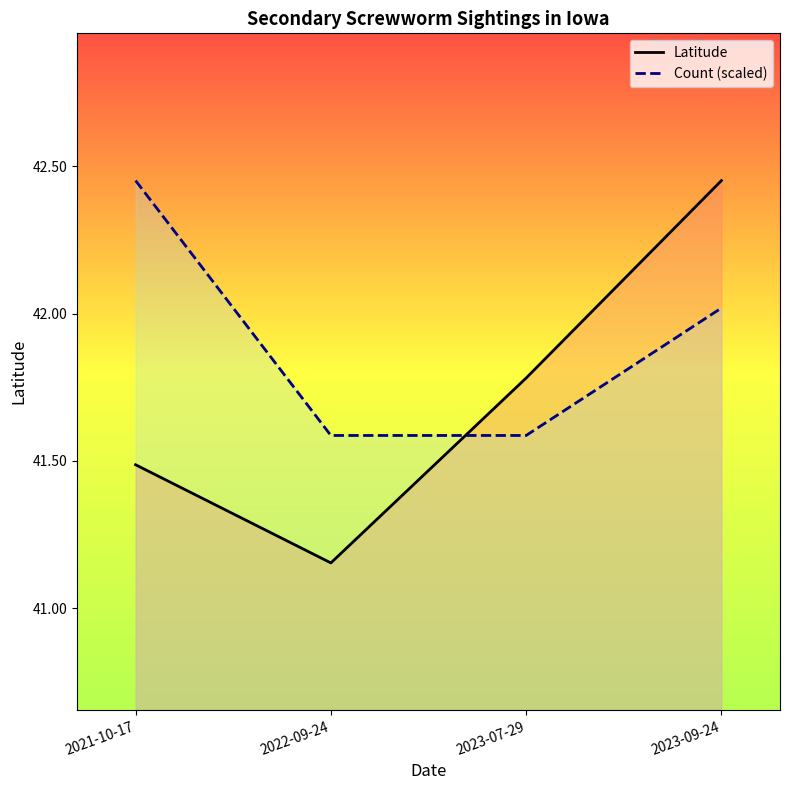

Between which two adjacent categories do Count (scaled) and Latitude first intersect?

2022-09-24 and 2023-07-29